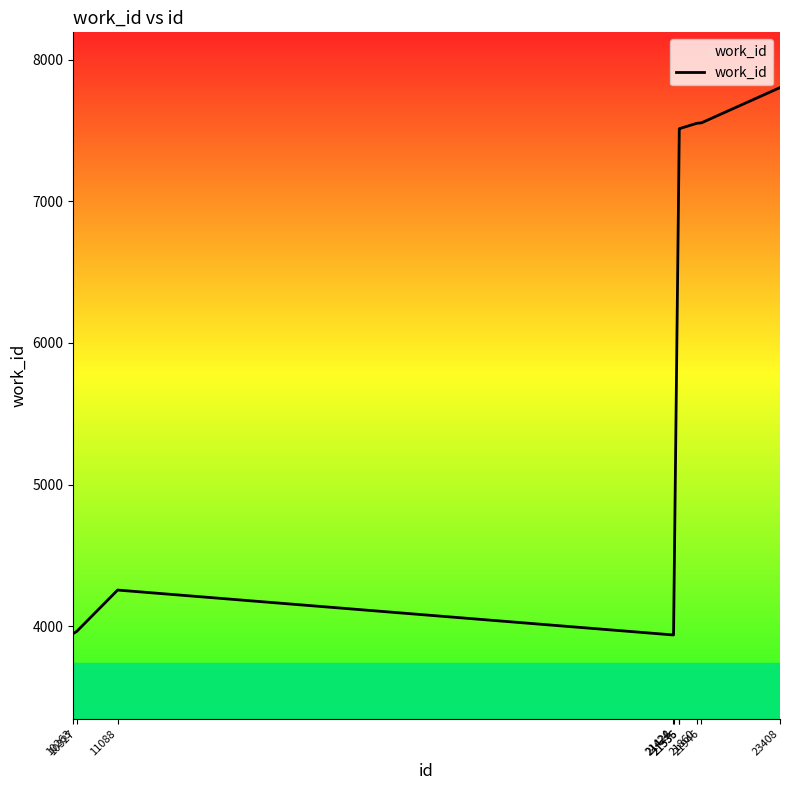

What is the minimum value shown in the chart?

3938